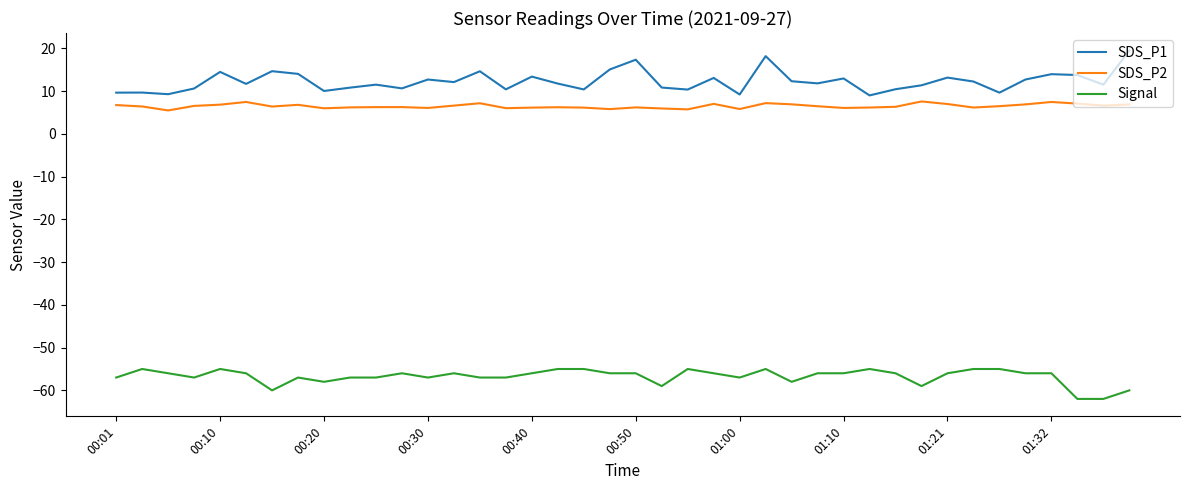

List the series in order of their peak value, lowest first.

Signal, SDS_P2, SDS_P1